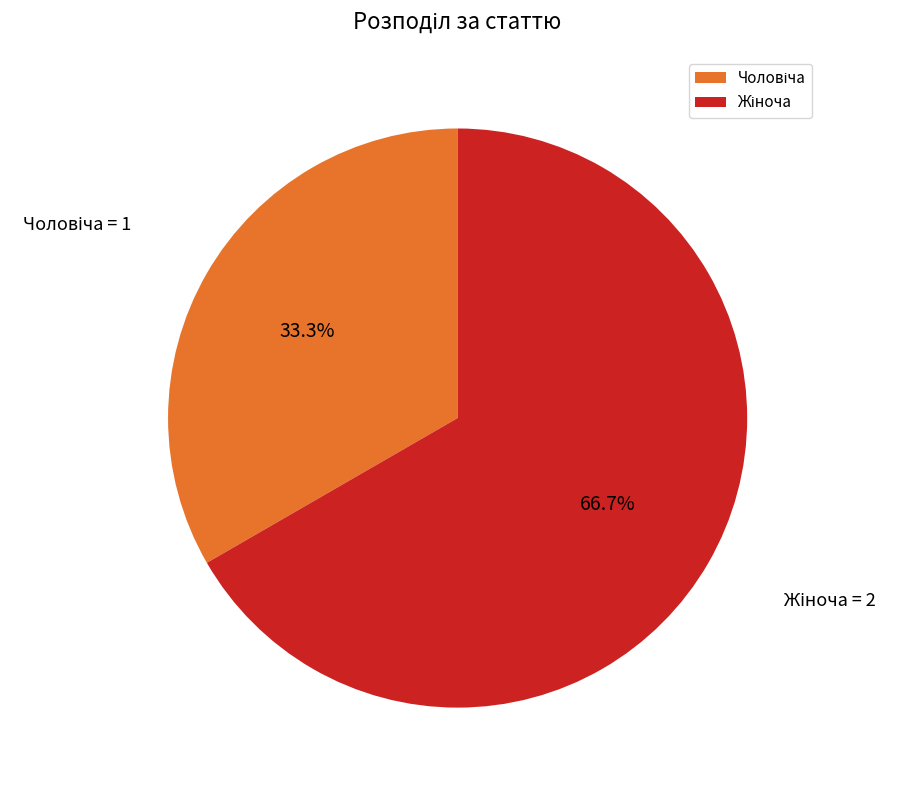

Is there any slice that represents more than half of the pie?

Yes